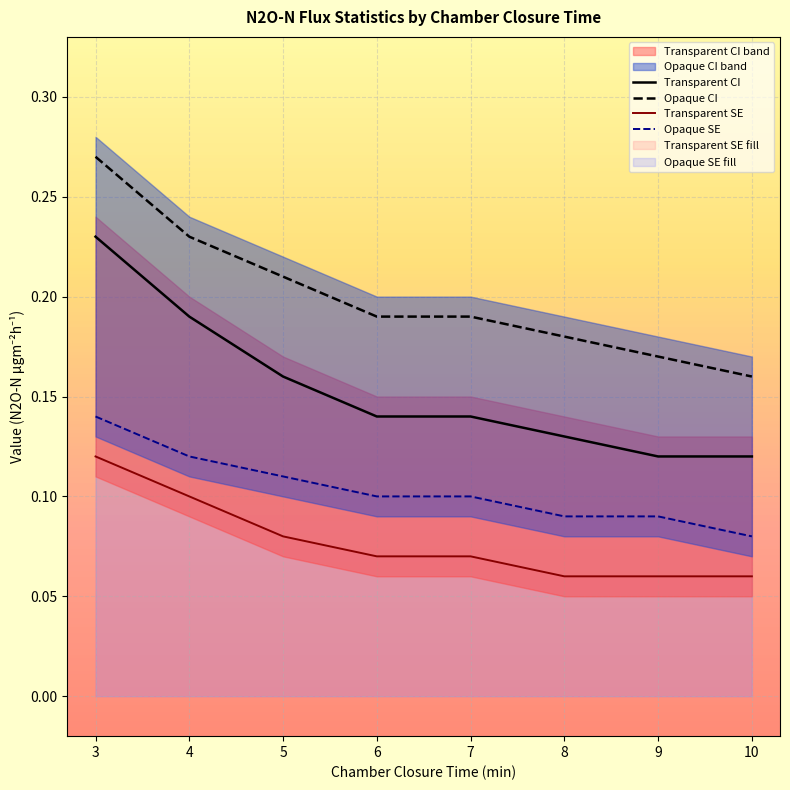

Which series has the largest range (max minus min)?

Transparent CI